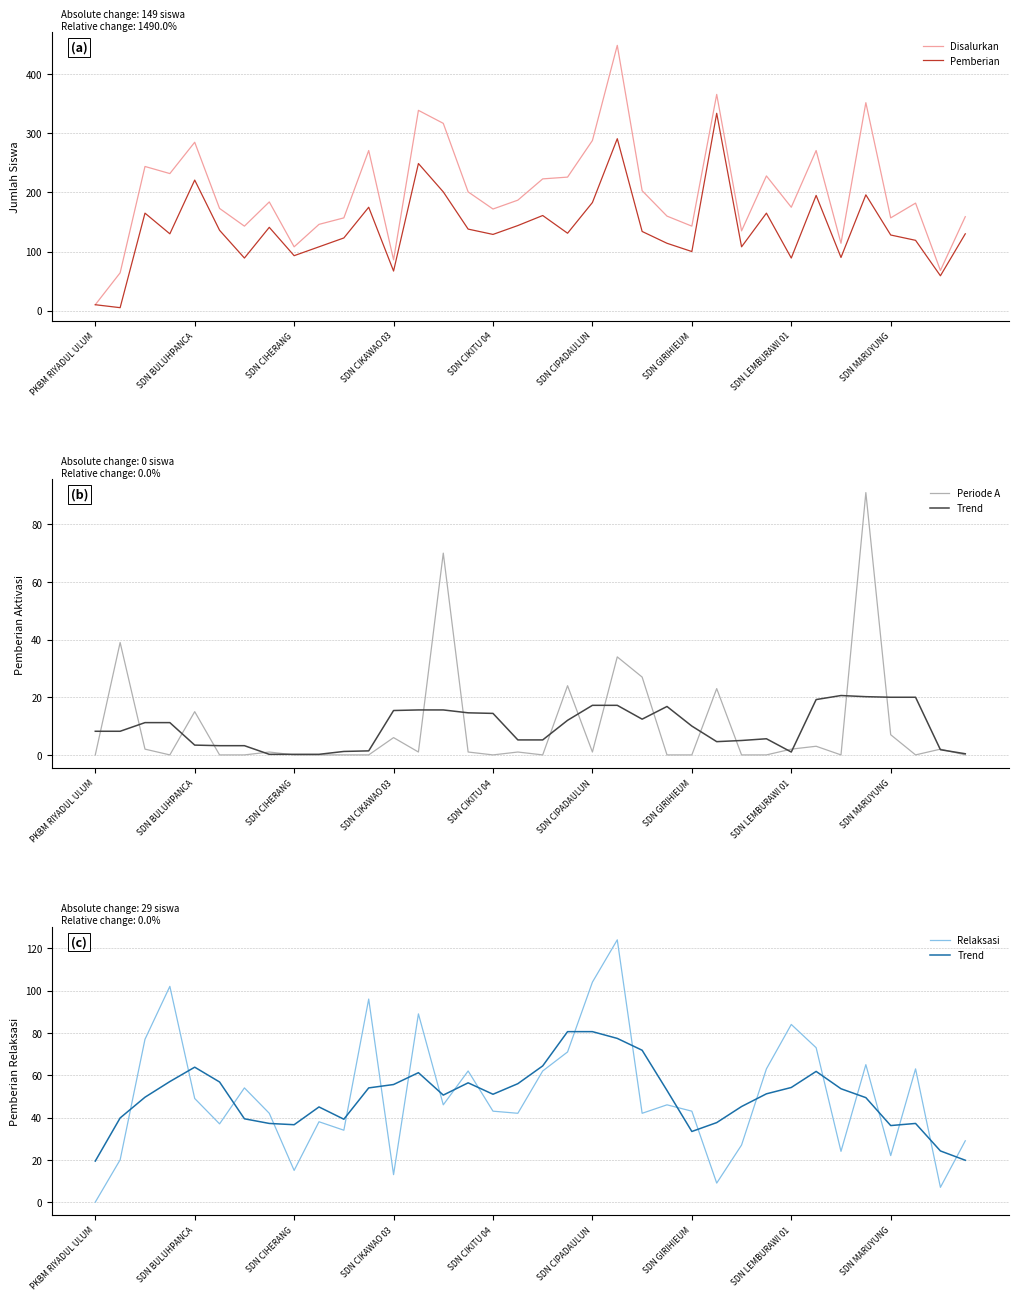

In Disalurkan, how many points are lower than both neighbors (excluding endpoints)?

11